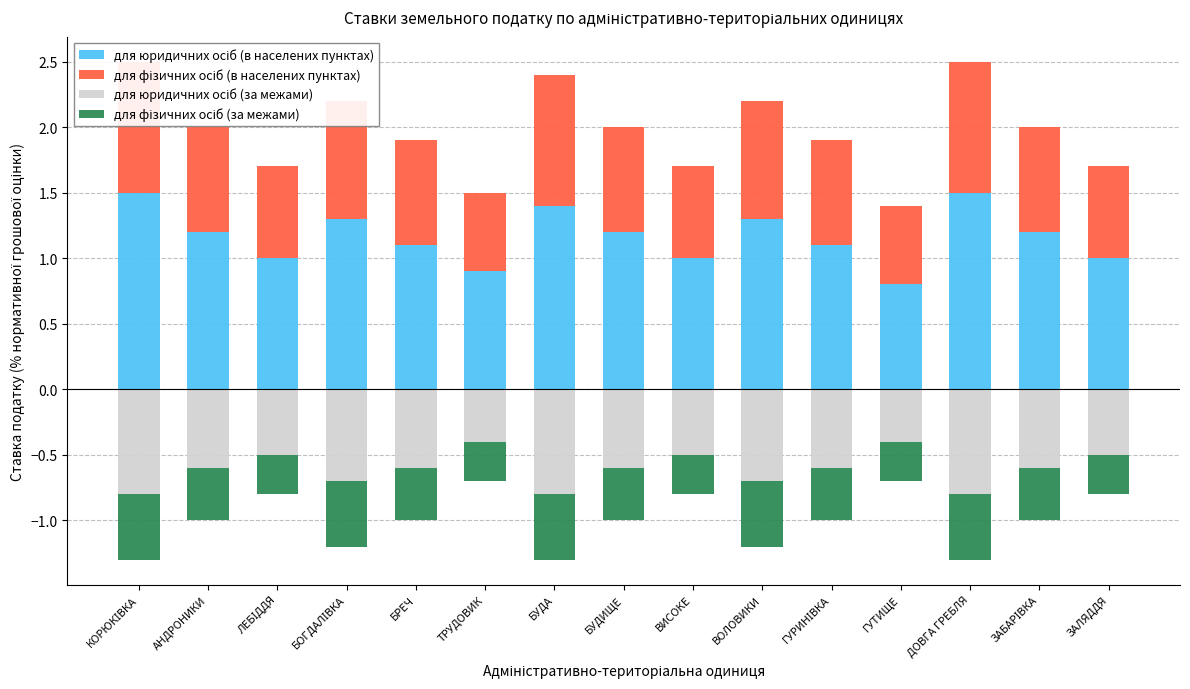

True or false: для юридичних осіб (за межами) has a value of -0.6 at ГУРИНІВКА.

True